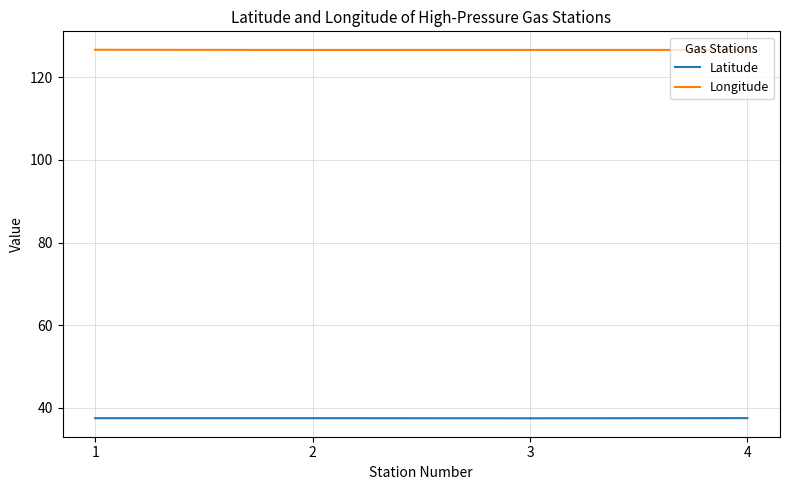

How many lines are shown in the chart?

2